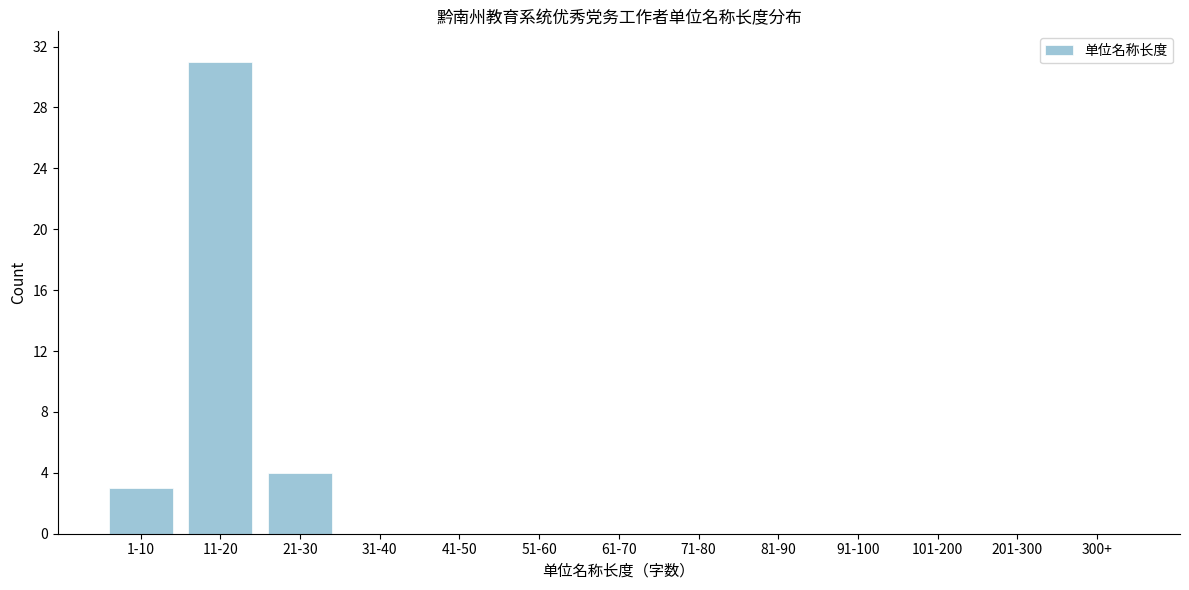

Reading left to right, what are all the values shown in this chart?

1-10=3	11-20=31	21-30=4	31-40=0	41-50=0	51-60=0	61-70=0	71-80=0	81-90=0	91-100=0	101-200=0	201-300=0	300+=0